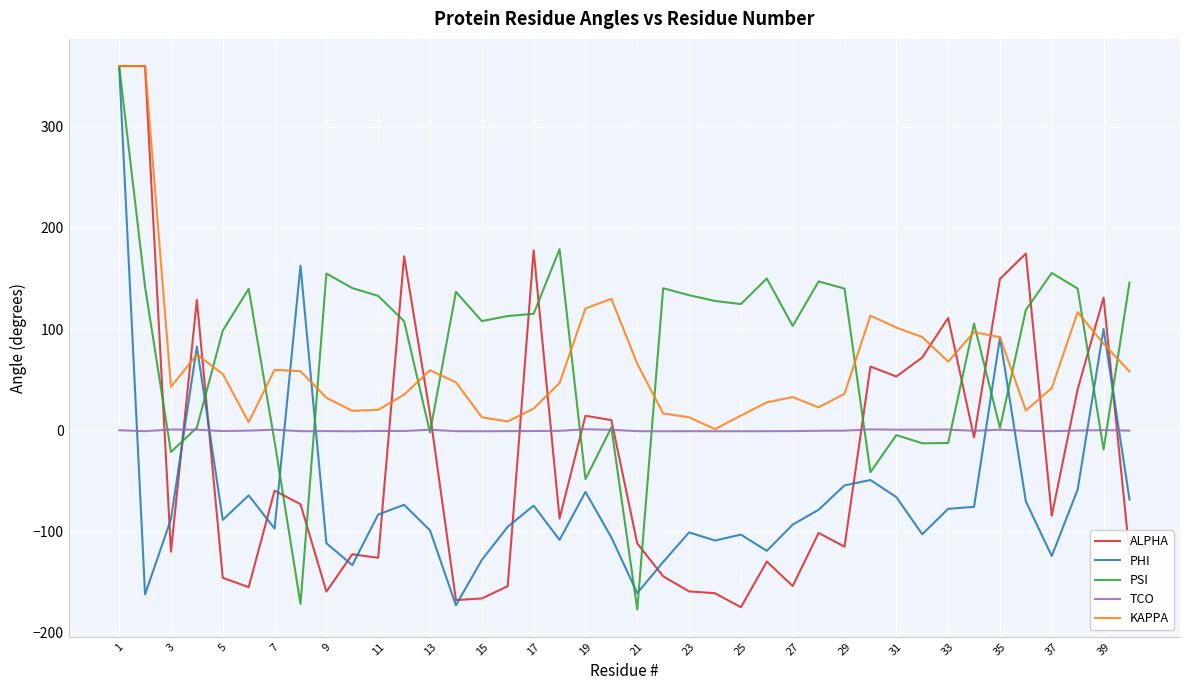

How many times do TCO and PHI cross each other?

9